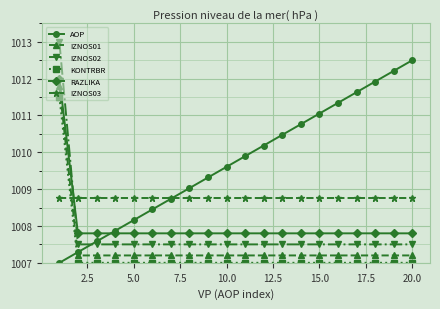

Is this an area chart (filled region under the line)?

No